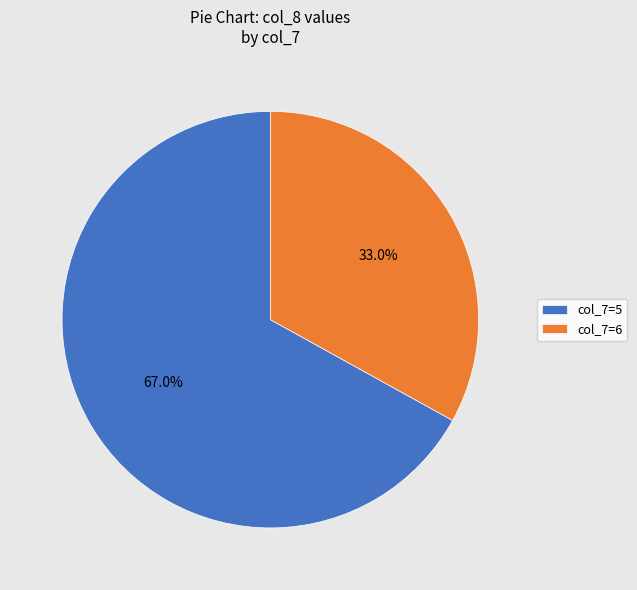

What is the ratio of the value at col_7=5 to the value at col_7=6?

2.0